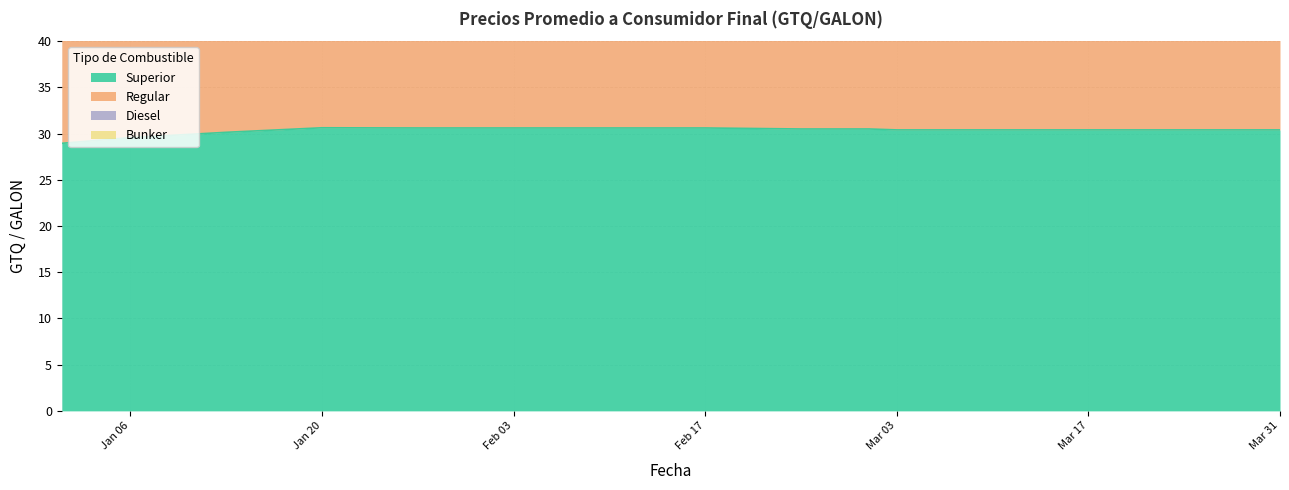

What is the label of the 7th point from the right?

2025-02-24